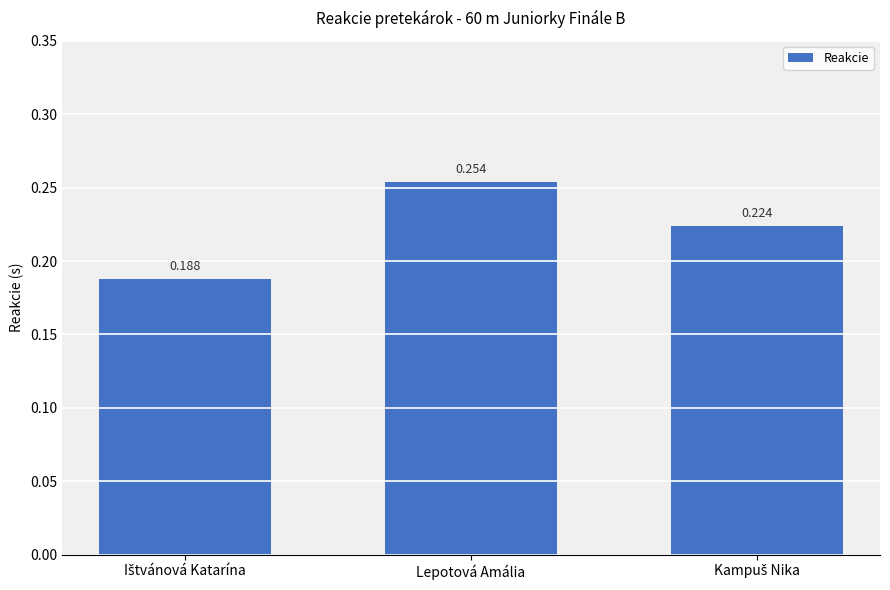

What is the label of the 2nd bar from the right?

Lepotová Amália